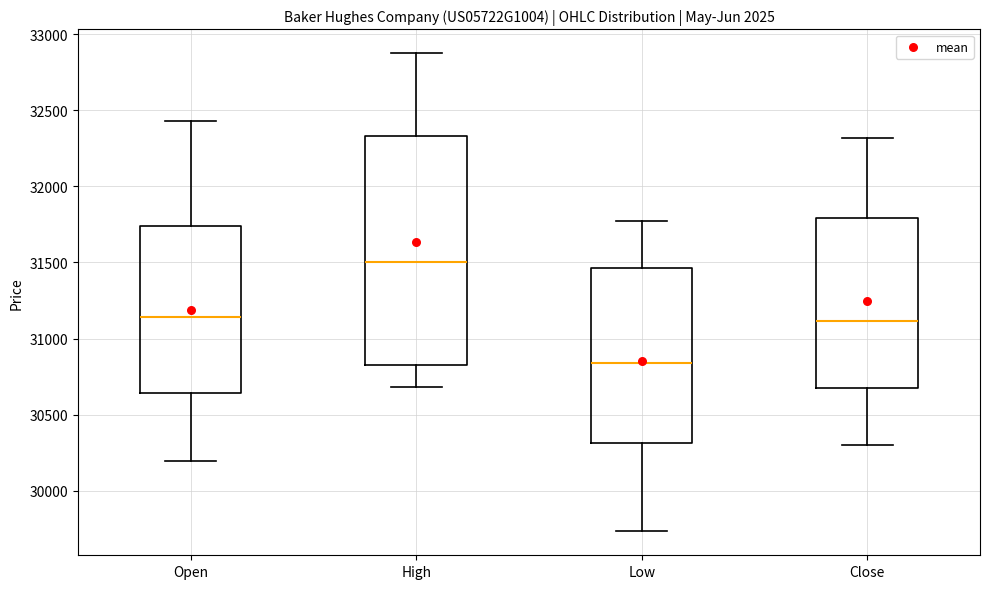

Where does the lower whisker of the box for High end on the y-axis? The values are not printed on the chart, so give them approximately, as read against the axis.

30700